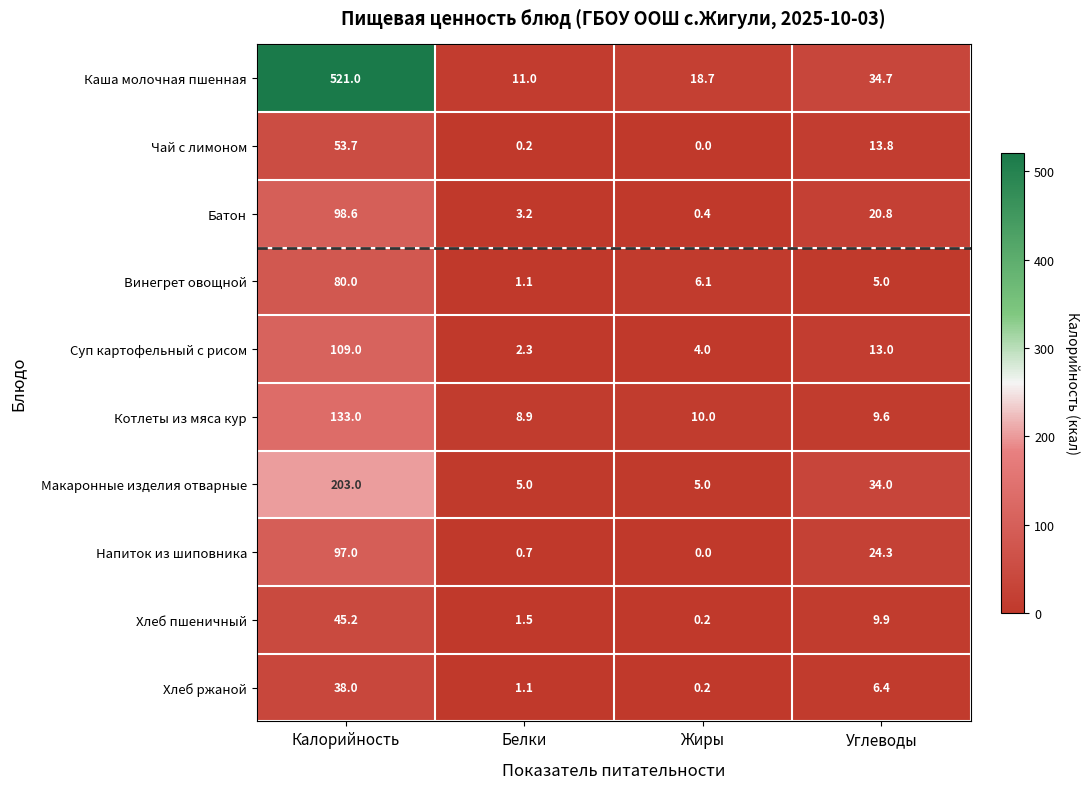

What is the difference between the second highest and second lowest values in the Хлеб ржаной series?

5.3